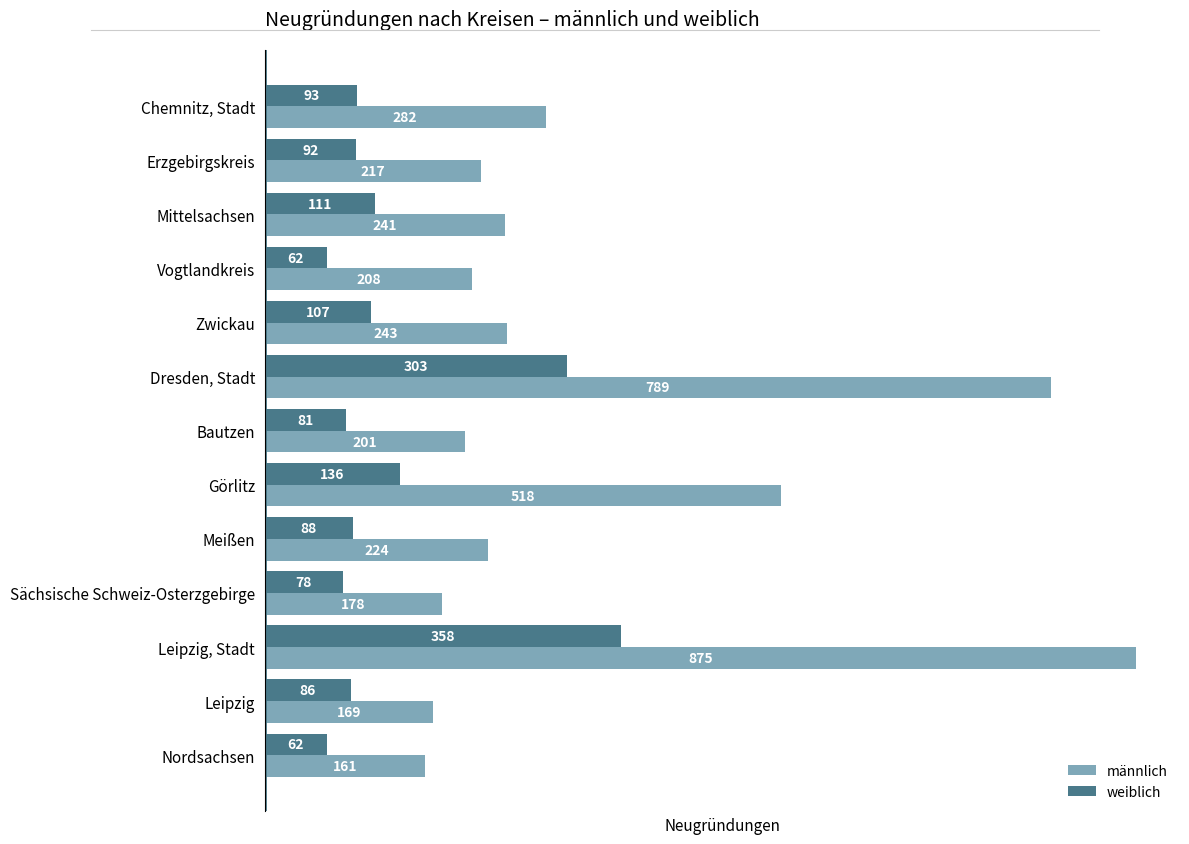

What is the sum of all weiblich values?

1657